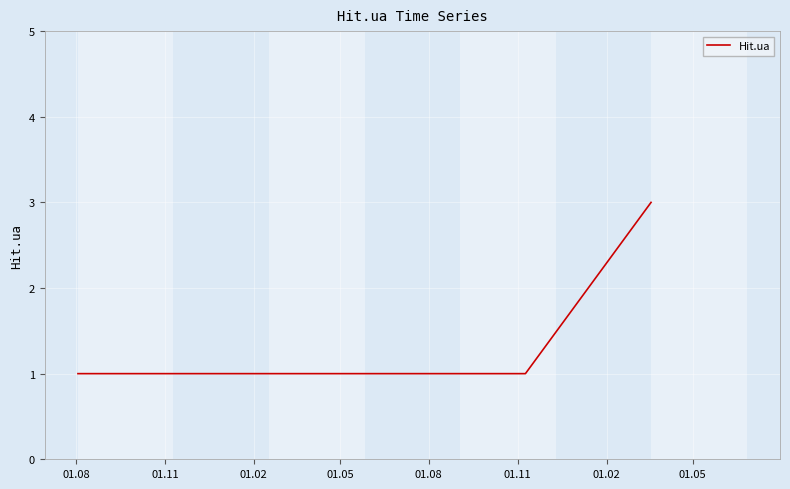

What is the sum of all values?

6